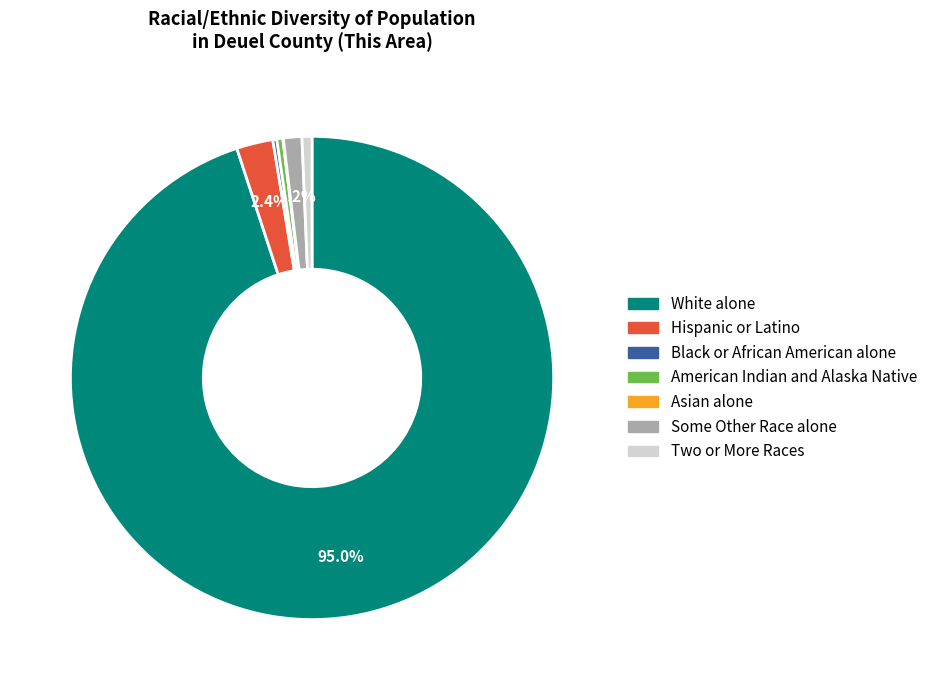

To the nearest percent, what portion does White alone represent?

95%